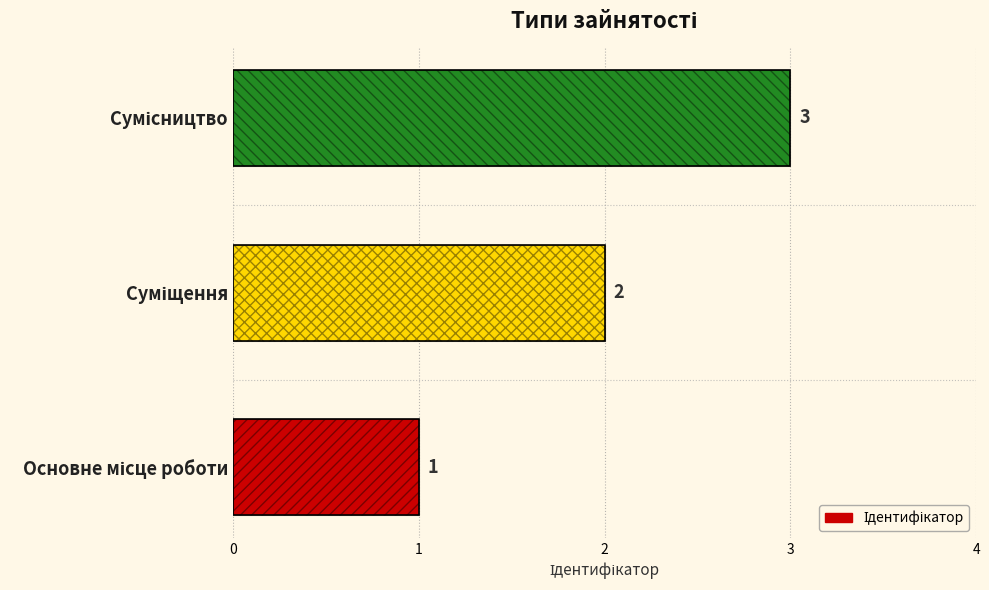

What is the change in value from 0 to 2?

+2